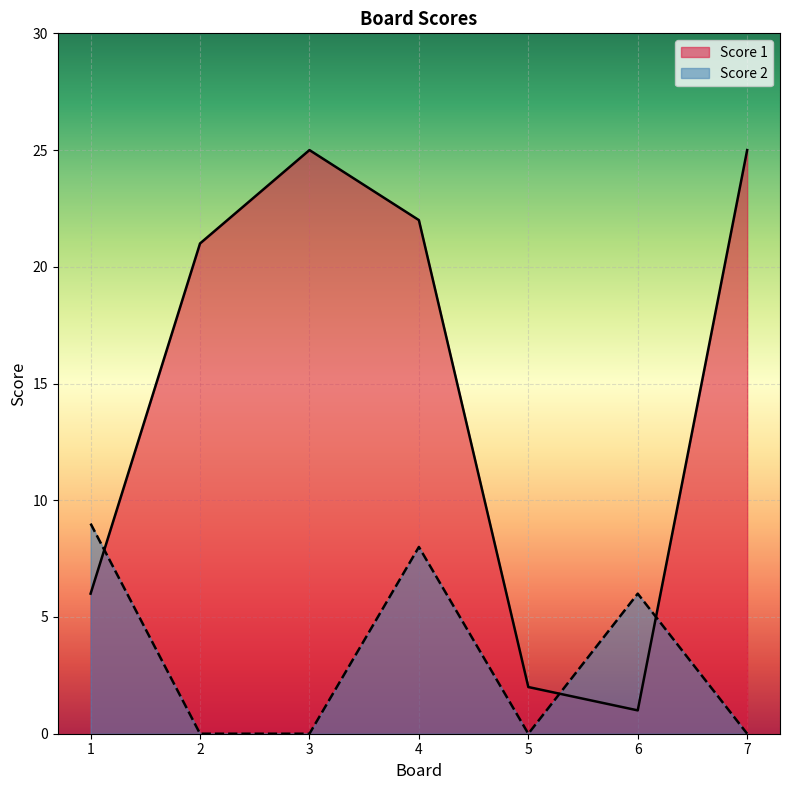

At which label does Score 1 reach its peak?

3